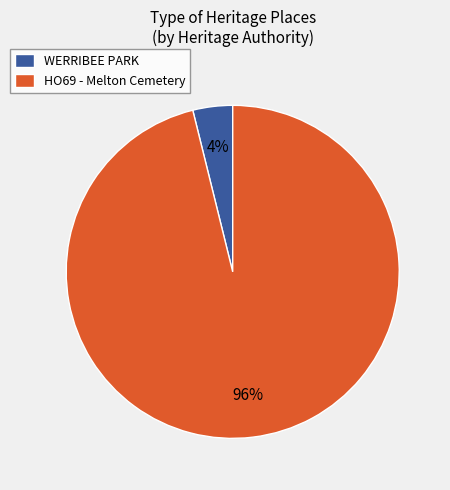

What is the smallest slice in the pie chart?

WERRIBEE PARK